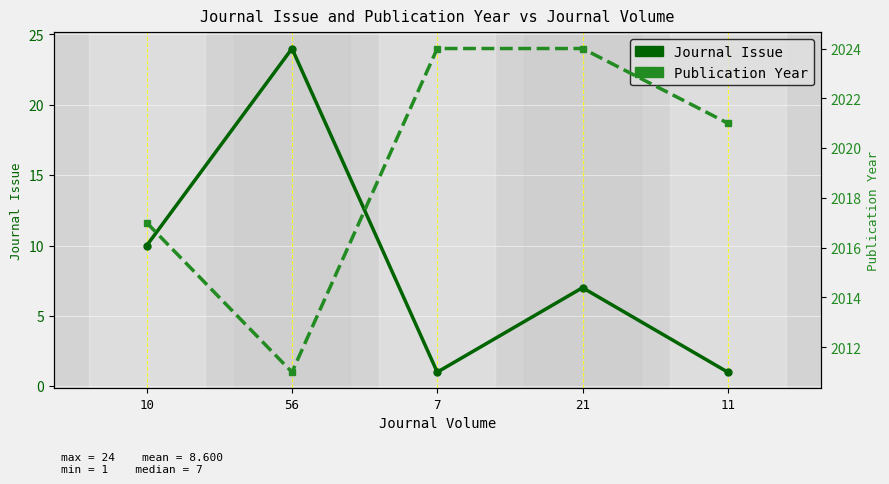

Is the value of Journal Issue at 10 greater than the value of Publication Year at 11?

No